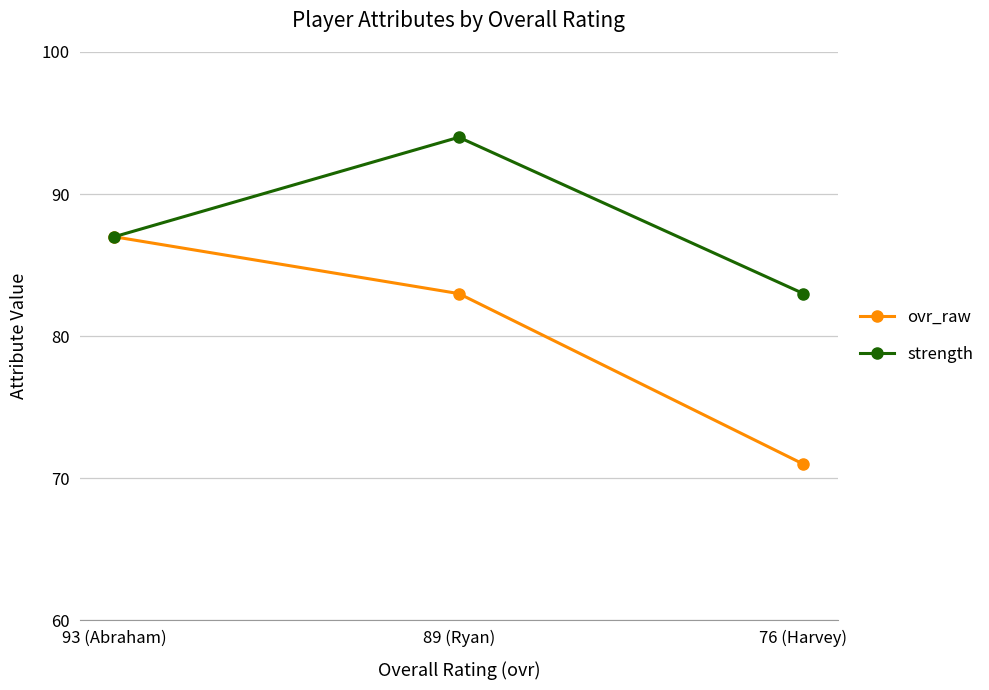

List the series in order of their overall mean, lowest first.

ovr_raw, strength